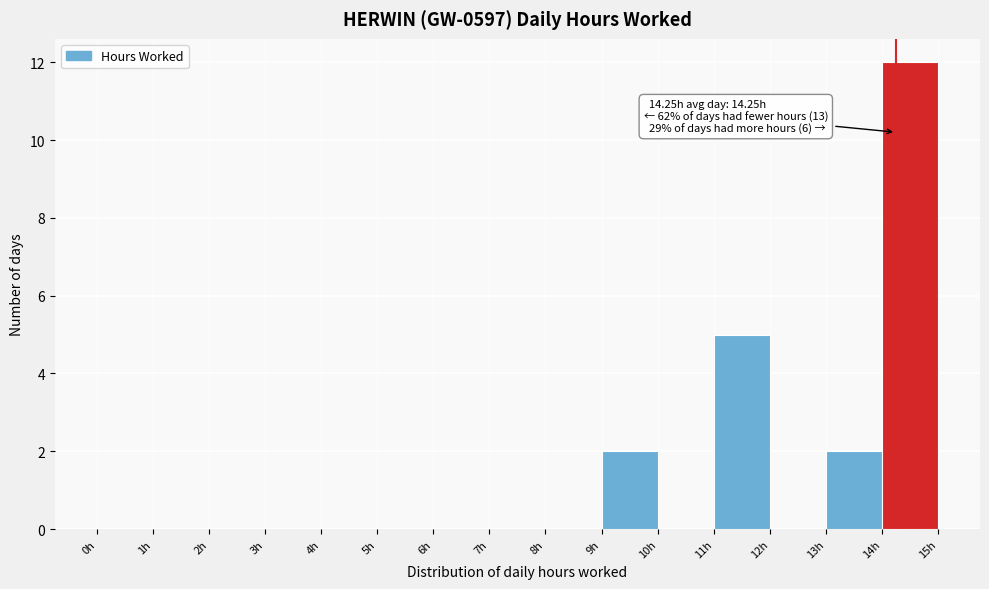

Over which range of the x-axis is the bar tallest?

14 to 15